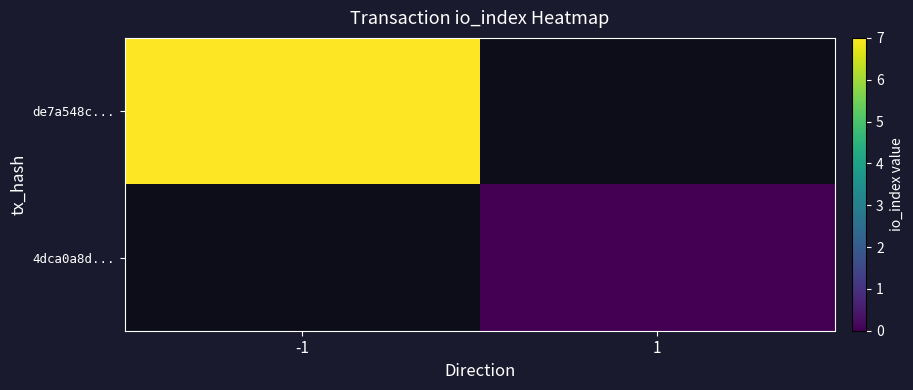

At which label is de7a548c... closest to 7?

-1